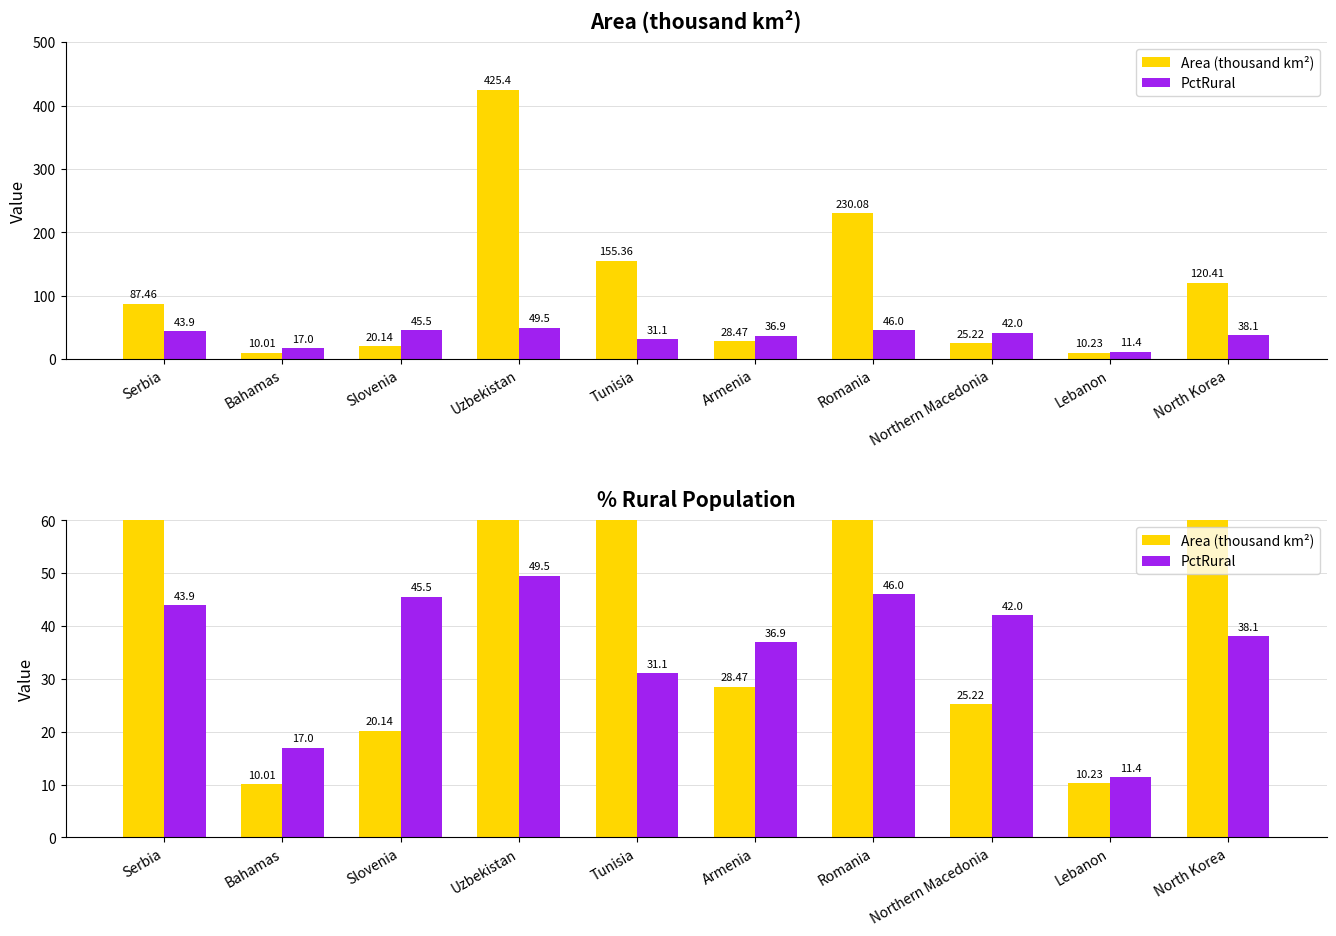

At which label is Area (thousand km²) closest to 217?

Romania